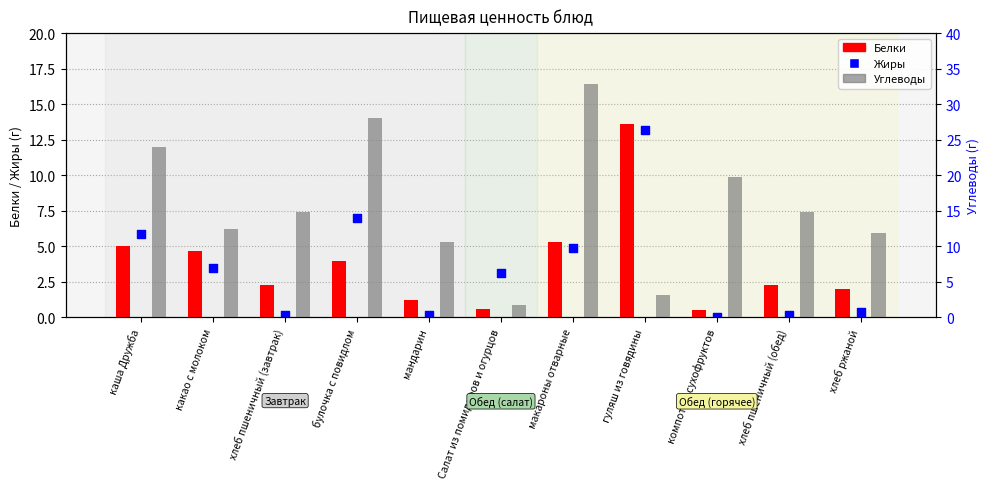

At how many categories does at least one series exceed 14?

6